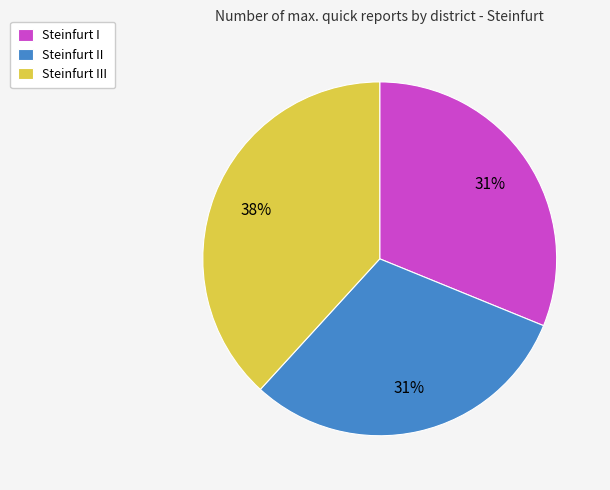

Count the number of slices in the pie.

3